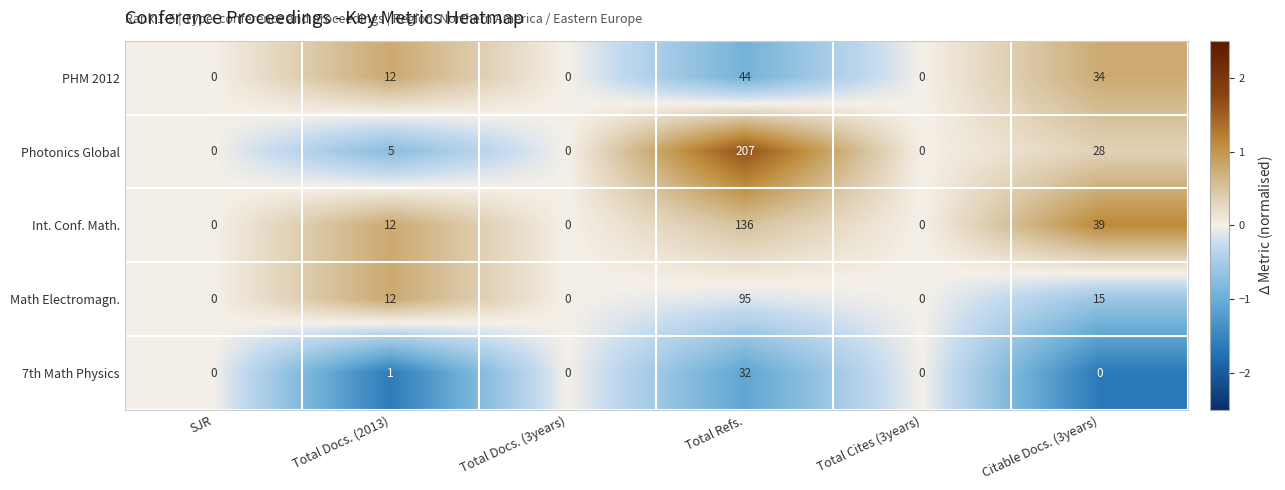

What is the maximum value shown in the chart?

207